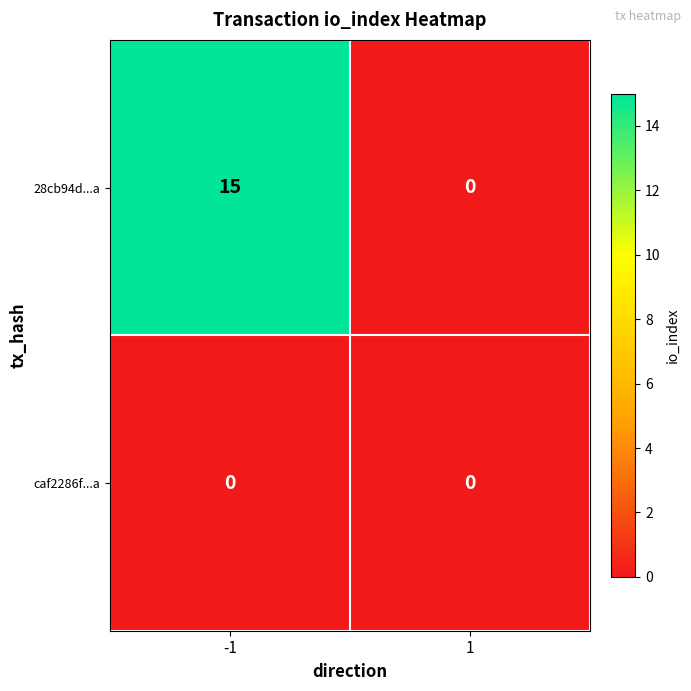

At how many categories does at least one series exceed 14?

1